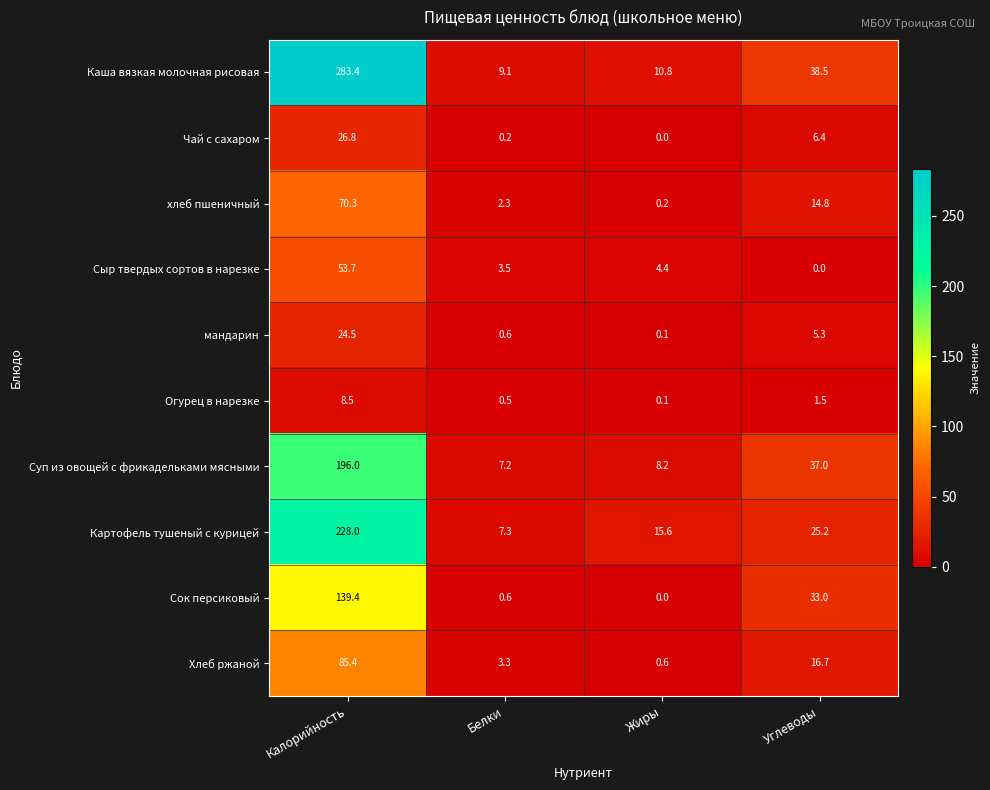

True or false: Сок персиковый has a value of 58.2 at Углеводы.

False